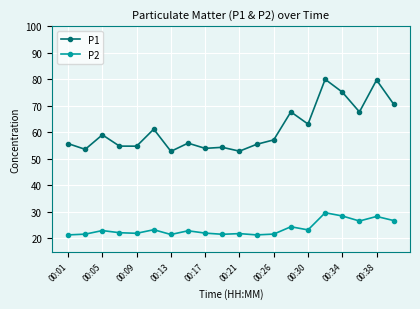

At how many categories does at least one series exceed 64?

6